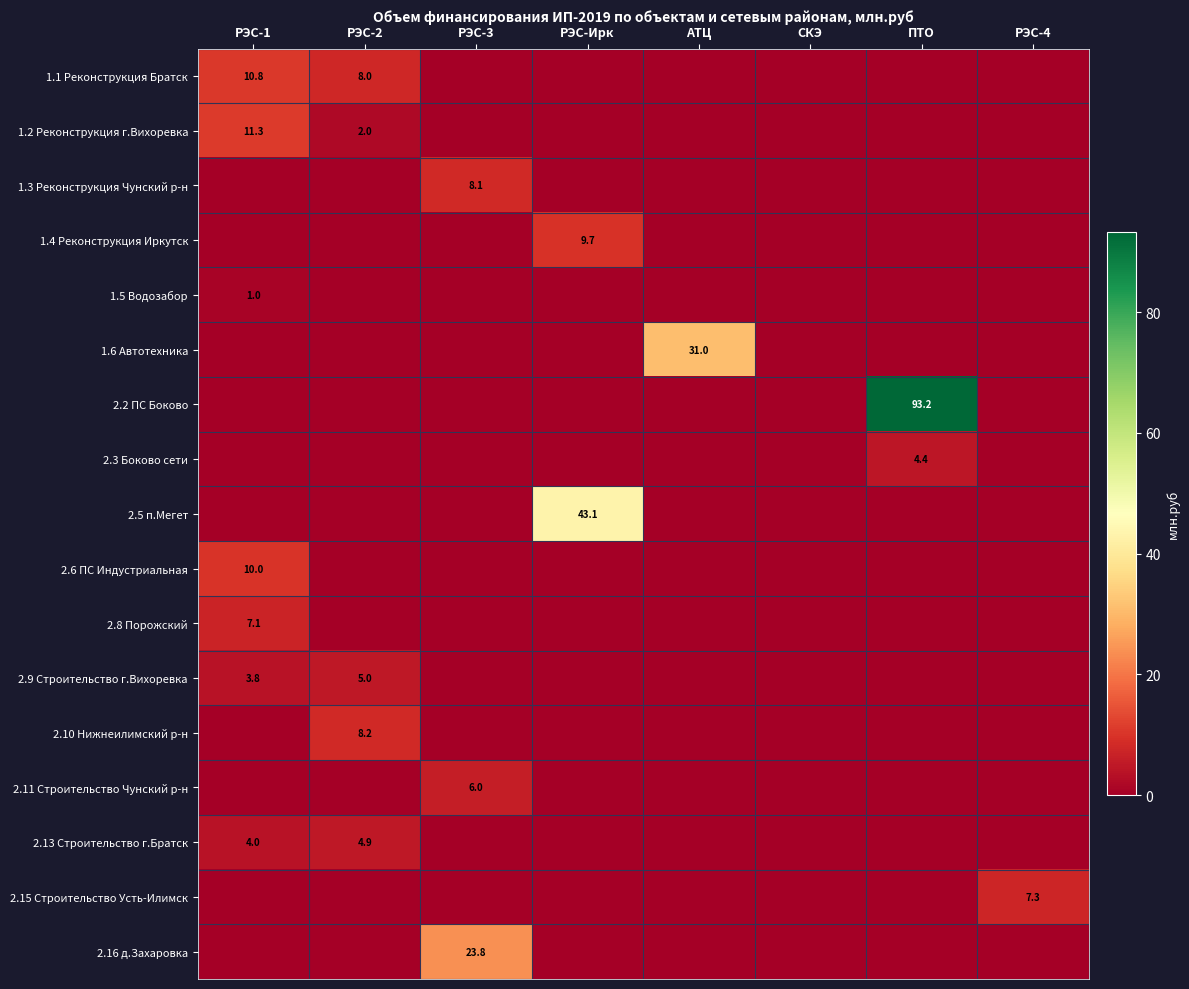

What is the total value across all series at РЭС-3?

37.9